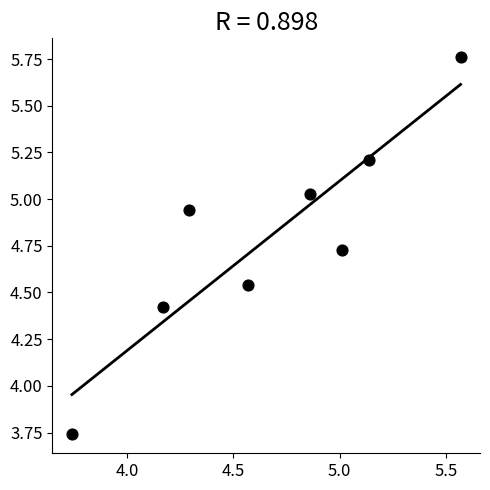

What is the range of X values (max minus min)?

1.8